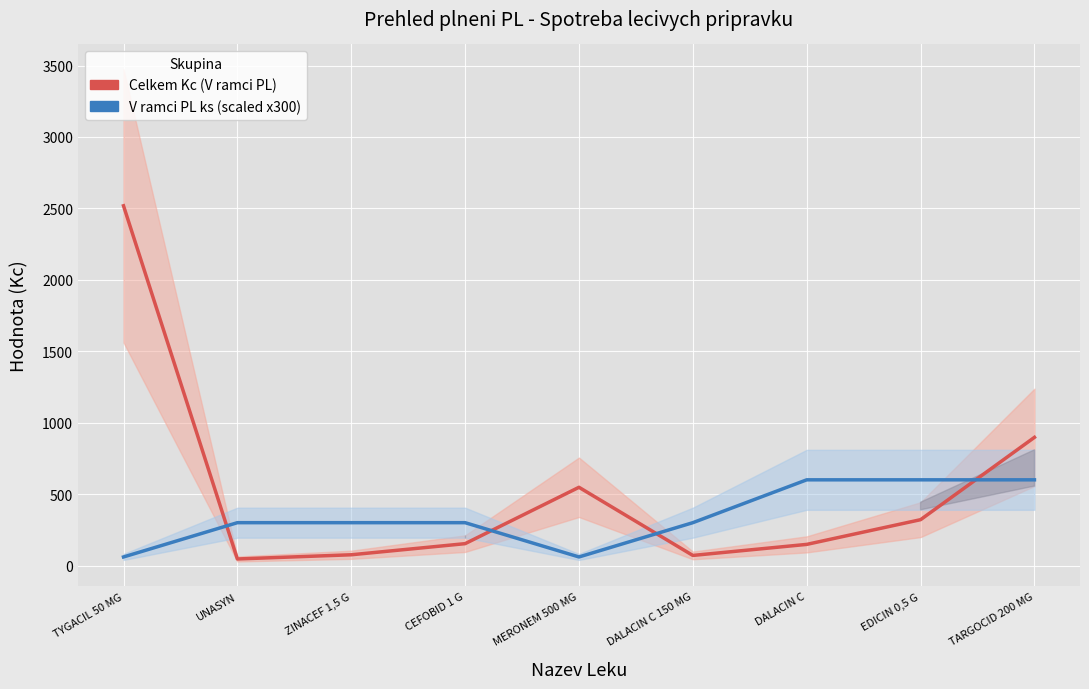

What value does the V ramci PL ks (scaled) series have at UNASYN?

300.0